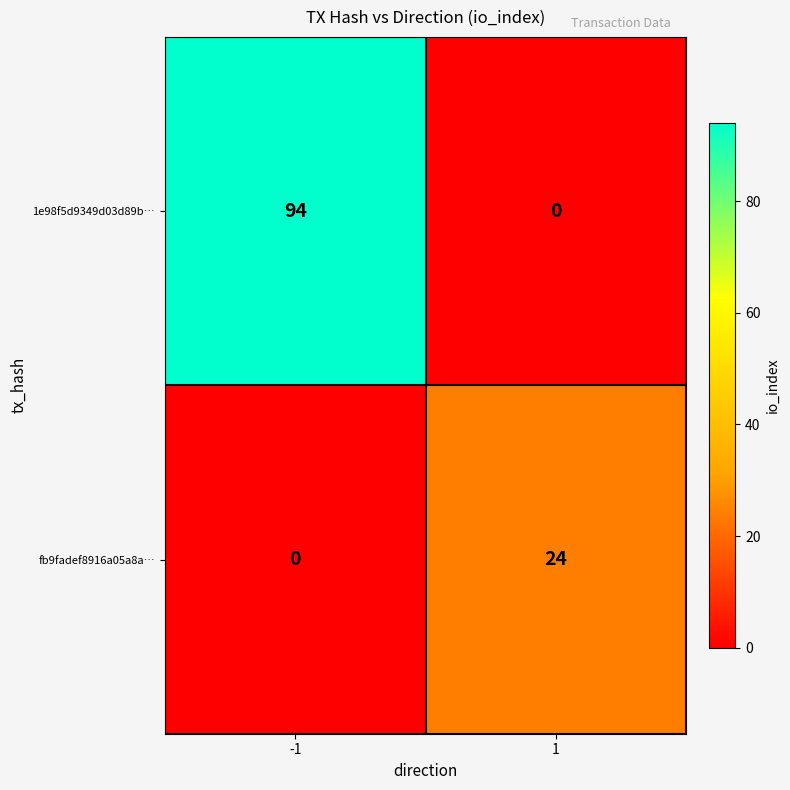

What is the sum of the fb9fadef8916a05a8a… values at -1 and 1?

24